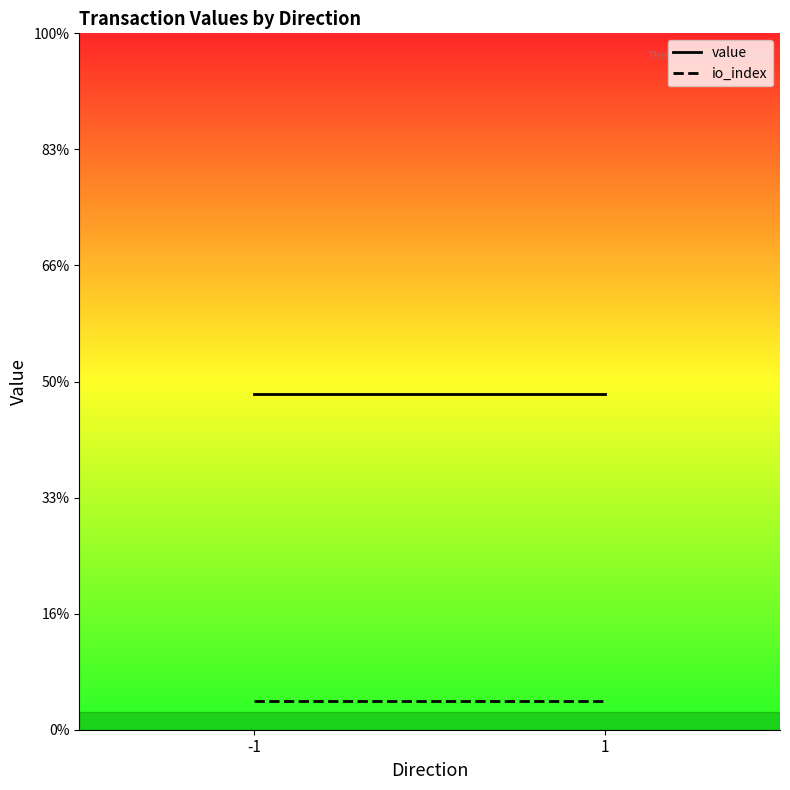

List the series in order of their peak value, lowest first.

io_index, value